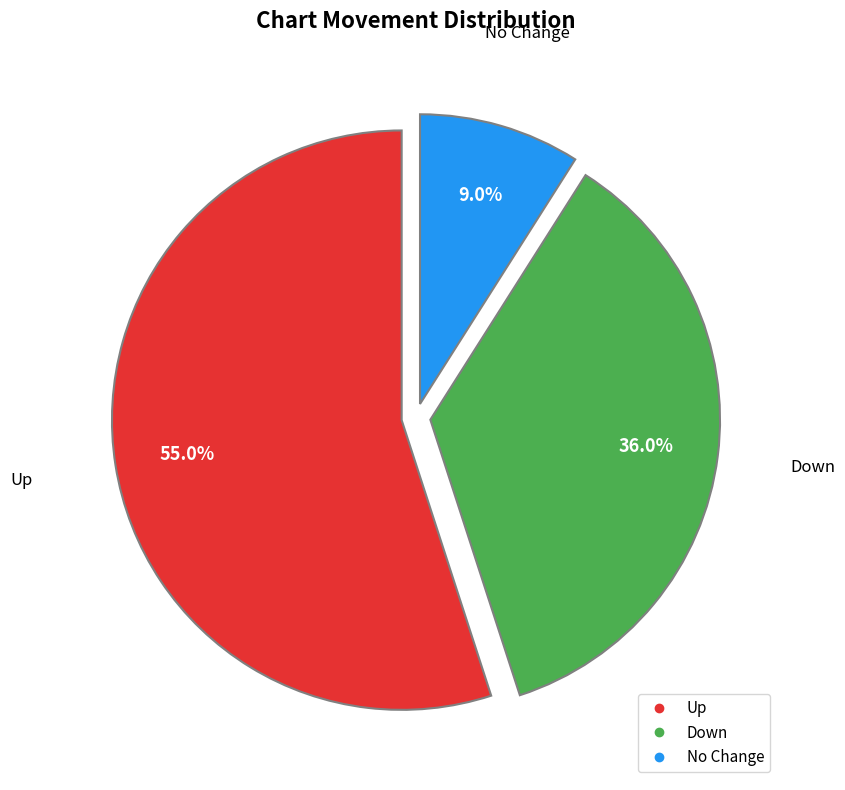

Does any single category account for the majority?

Yes